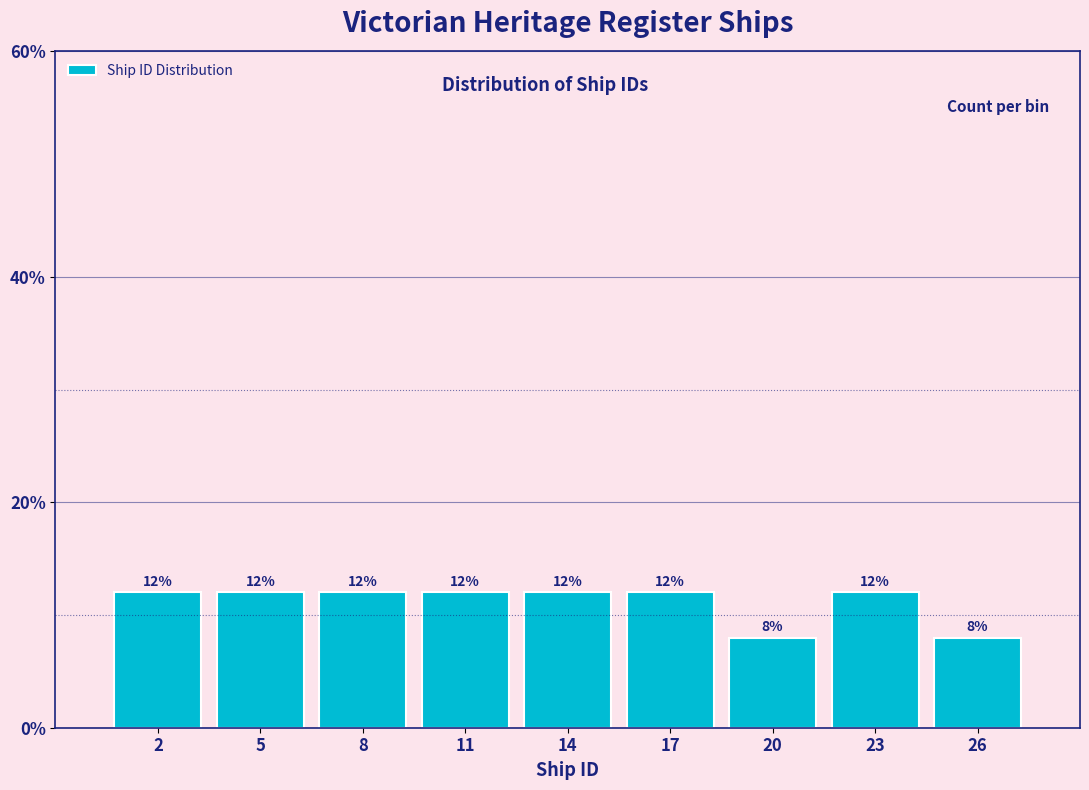

Reading right to left, extract all data points from this chart.

26=8	23=12	20=8	17=12	14=12	11=12	8=12	5=12	2=12